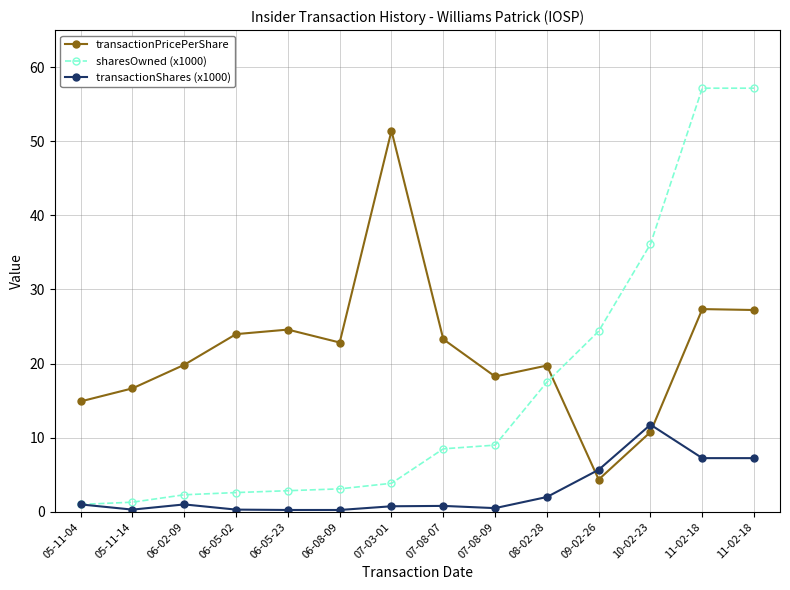

At how many categories does at least one series exceed 55?

2